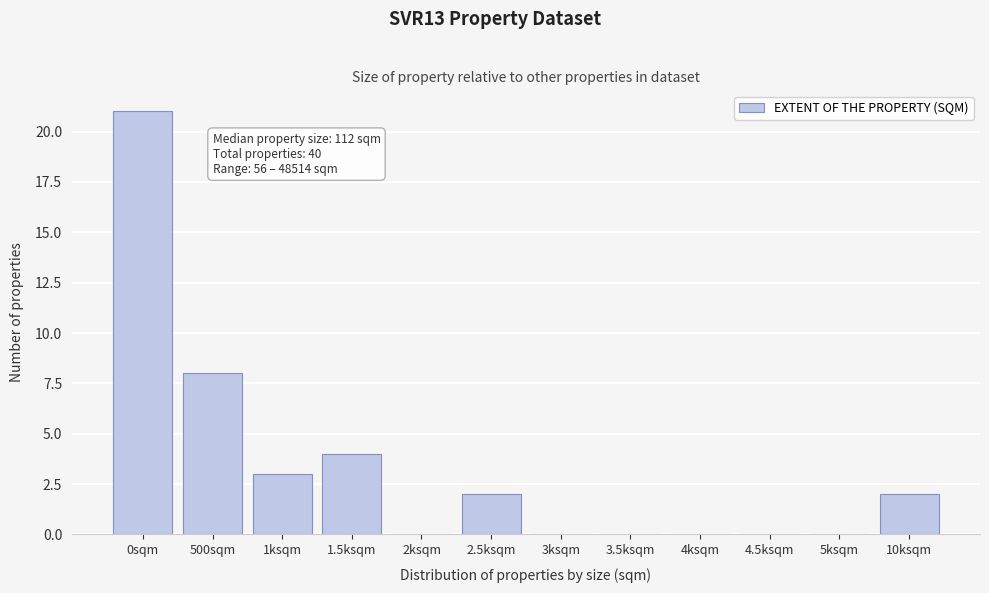

Reading left to right, extract all data points from this chart.

0sqm=21	500sqm=8	1ksqm=3	1.5ksqm=4	2ksqm=0	2.5ksqm=2	3ksqm=0	3.5ksqm=0	4ksqm=0	4.5ksqm=0	5ksqm=0	10ksqm=2